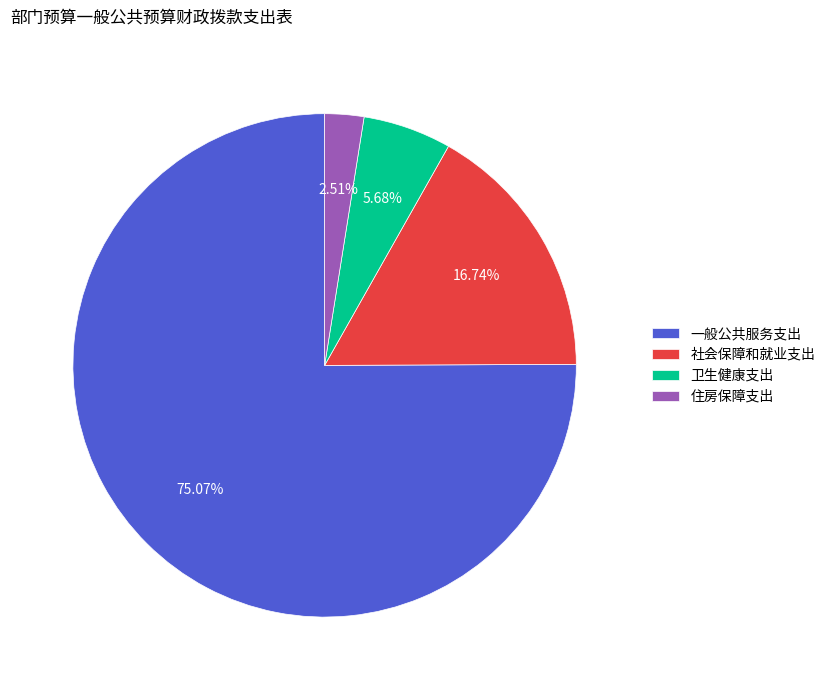

Is 一般公共服务支出 the majority of the pie?

Yes